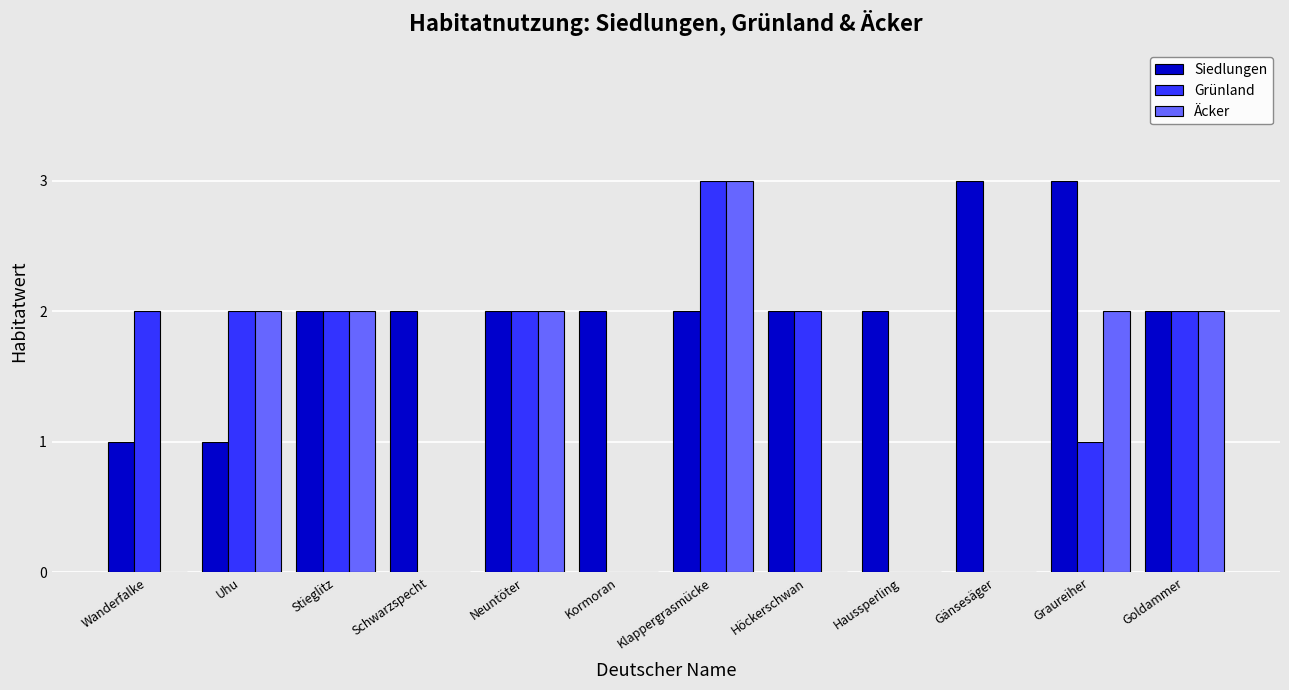

Are the bars horizontal?

No